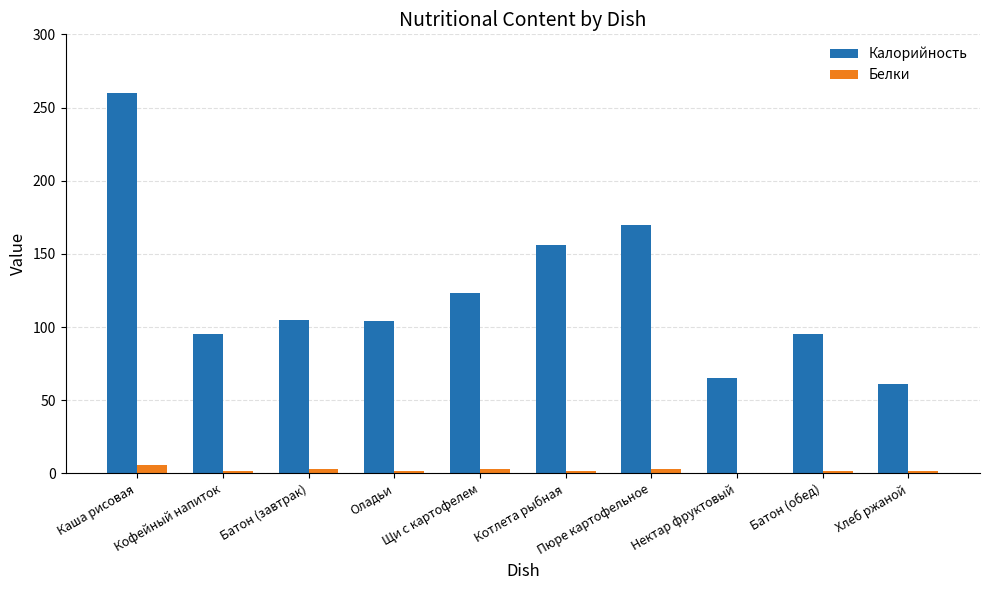

Which series has the largest total across all categories?

Калорийность